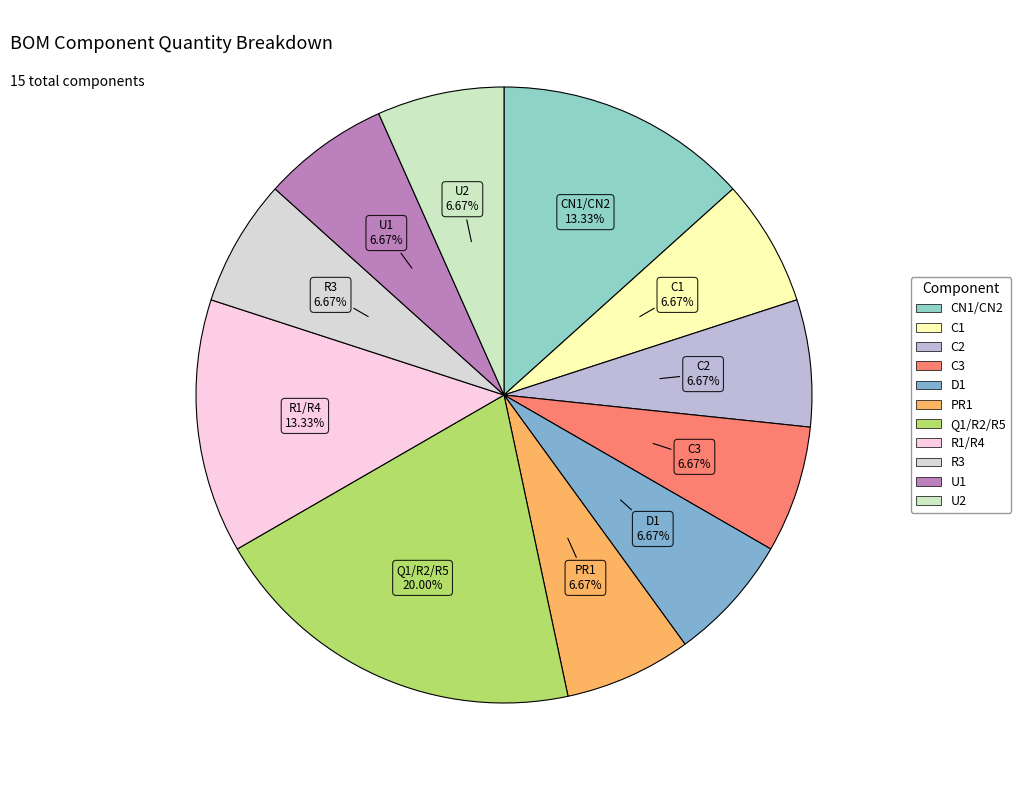

To the nearest percent, what is the difference between the largest and smallest slice percentages?

13%